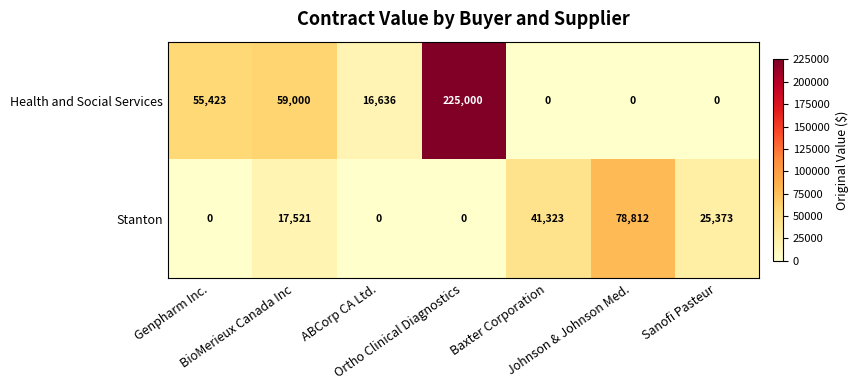

Which series has the widest spread of values?

Health and Social Services